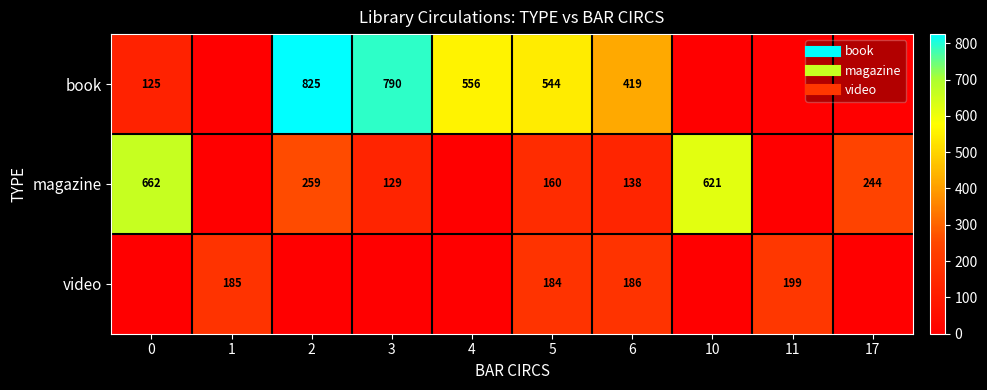

What is the total value across all series at 0?

787